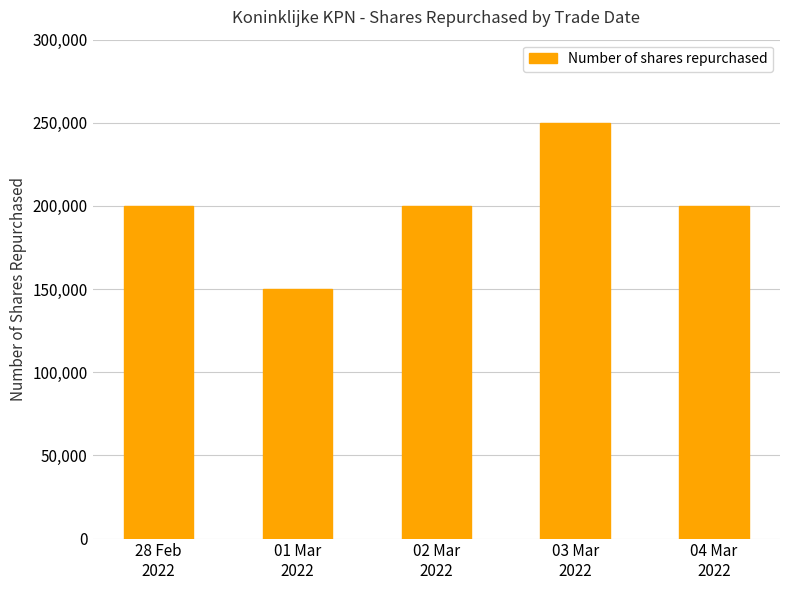

Does the chart contain any negative values?

No